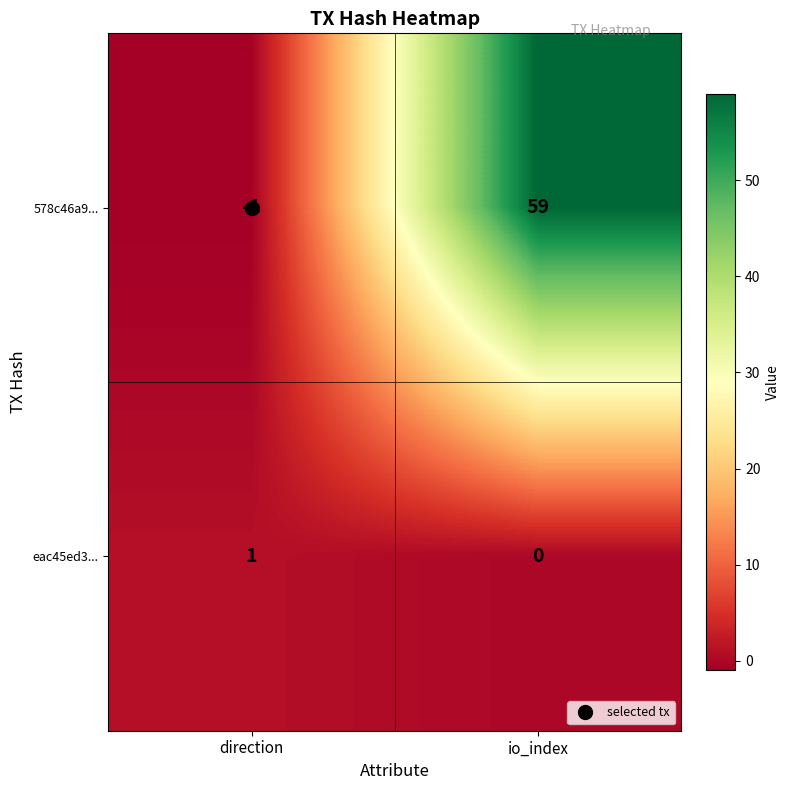

At how many categories does at least one series exceed 44?

1